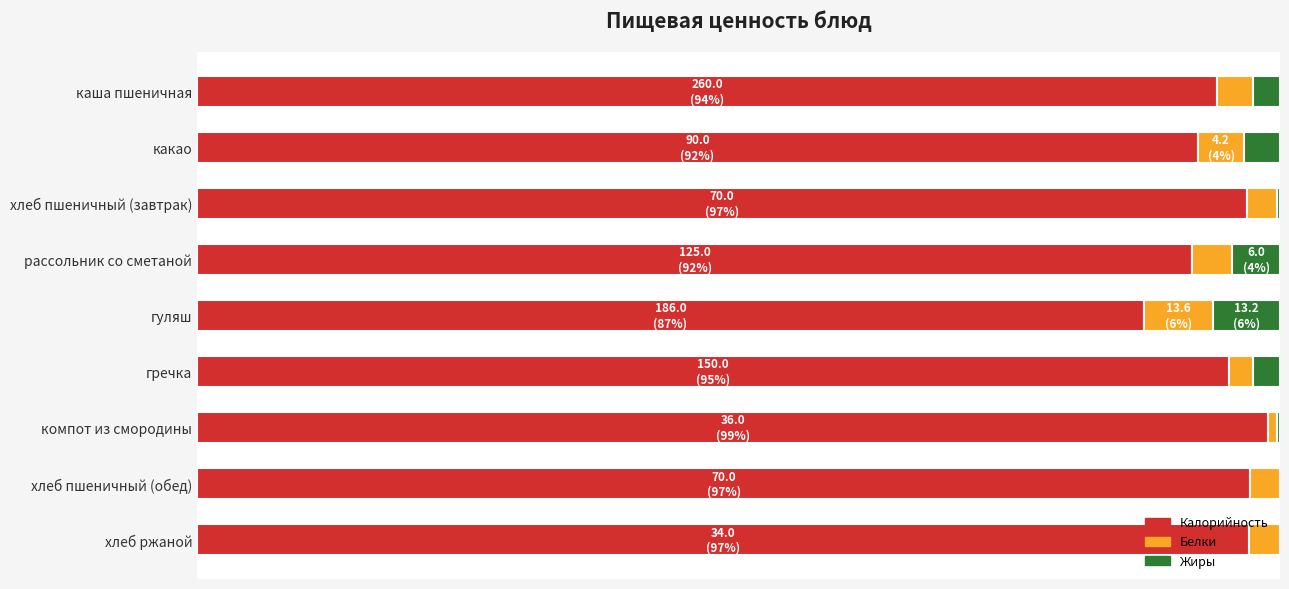

Which series has the widest spread of values?

Калорийность